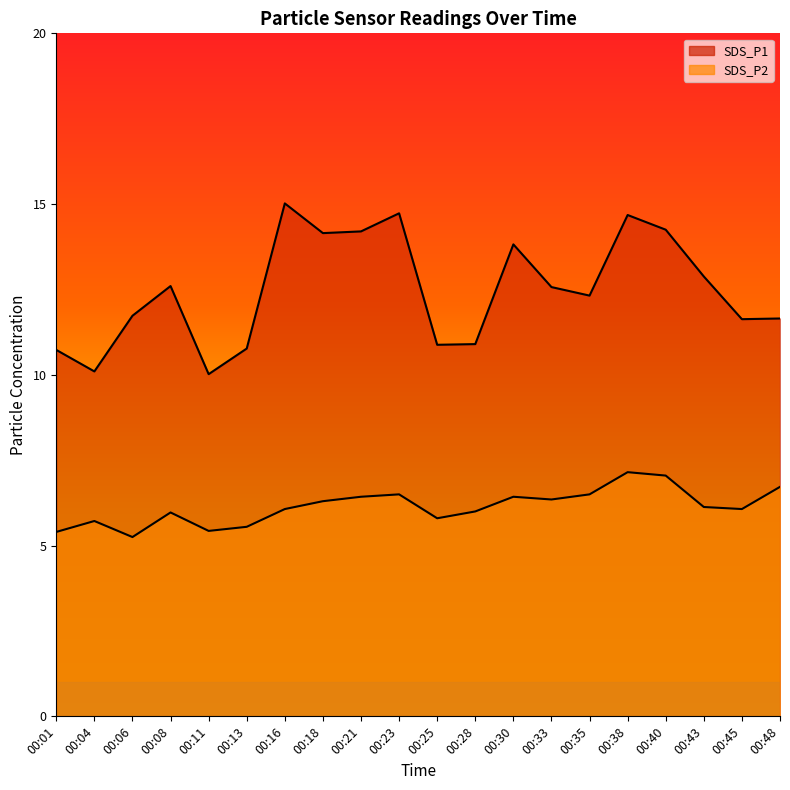

True or false: SDS_P2 and SDS_P1 intersect in this chart.

False